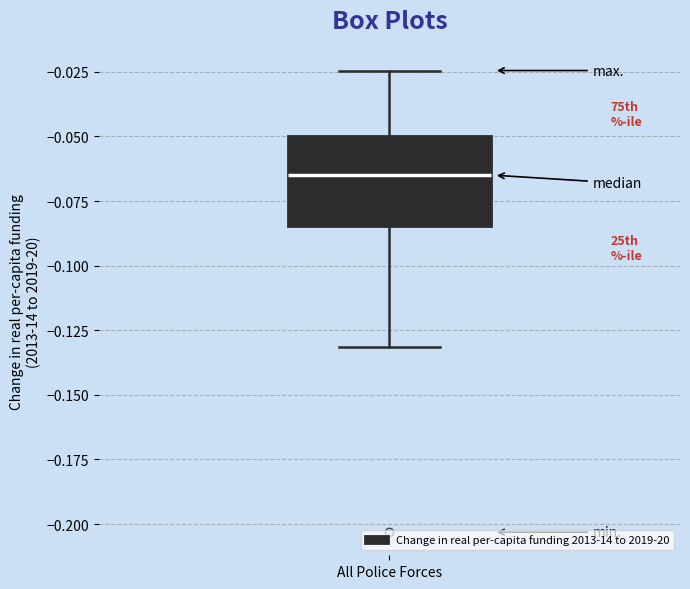

Transcribe this box plot: give where the median line is, the range the box spans, and where the two whiskers end, as read against the y-axis. The values are not printed on the chart, so give them approximately, as read against the axis.

median -0.065, box -0.085 to -0.050, whiskers -0.130 to -0.025